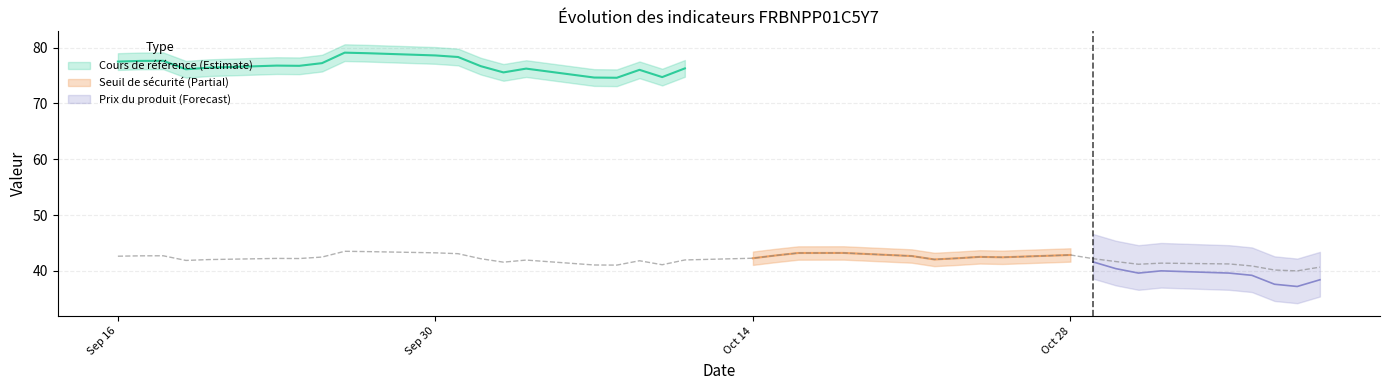

Is it true that Cours de référence equals 121.7 at 19?

False